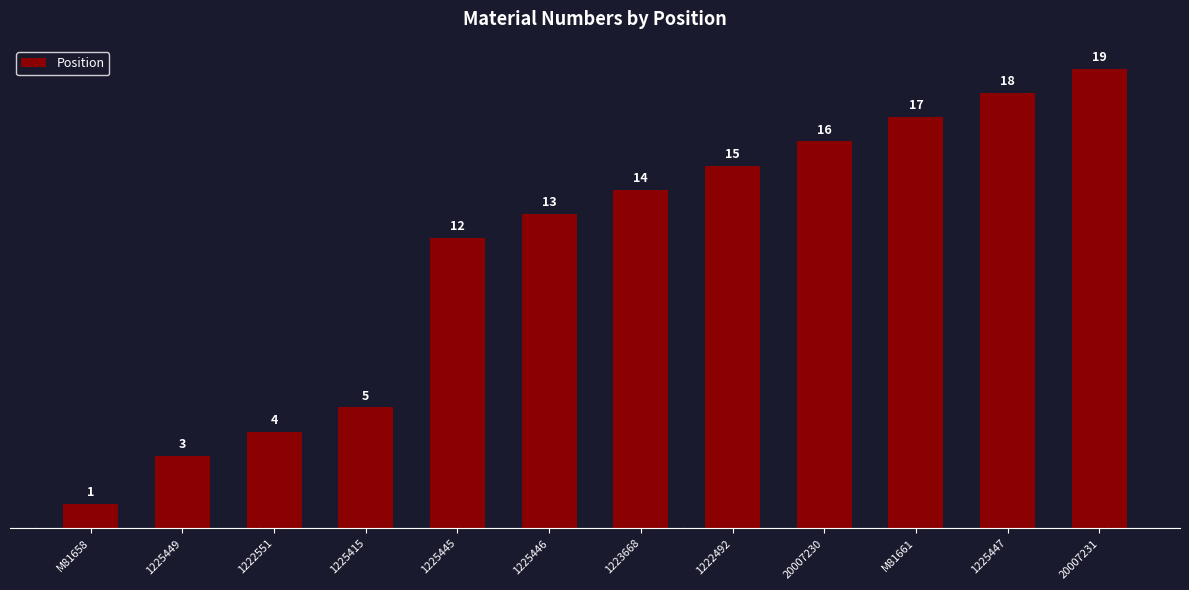

Rank the categories by value from lowest to highest.

M81658, 1225449, 1222551, 1225415, 1225445, 1225446, 1223668, 1222492, 20007230, M81661, 1225447, 20007231